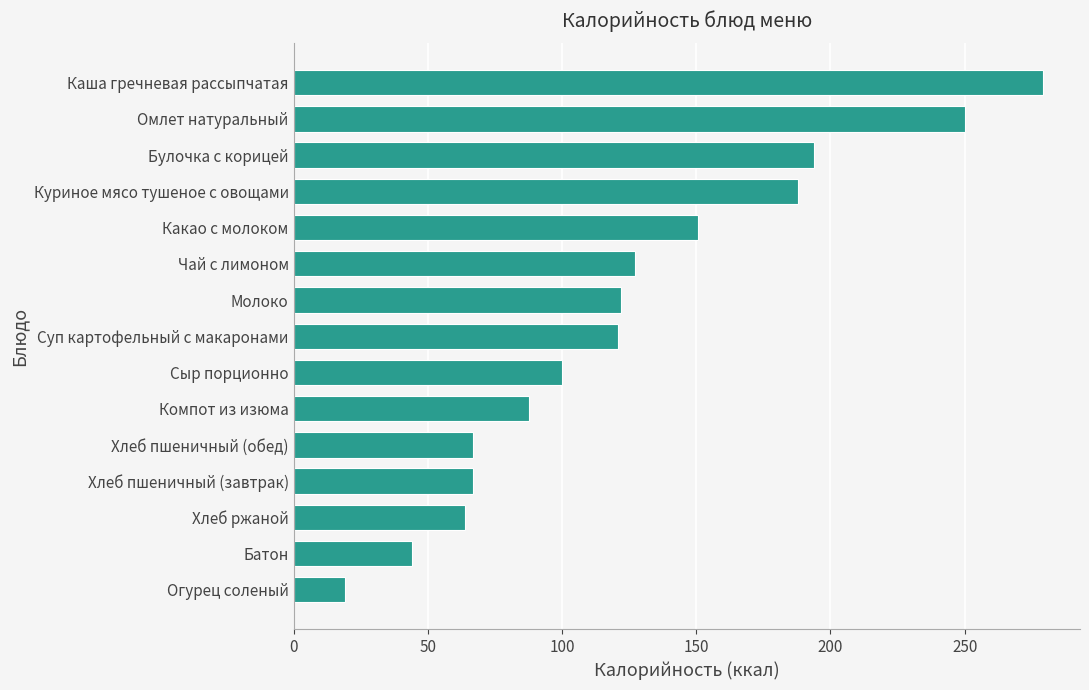

Count the number of data series in this chart.

1